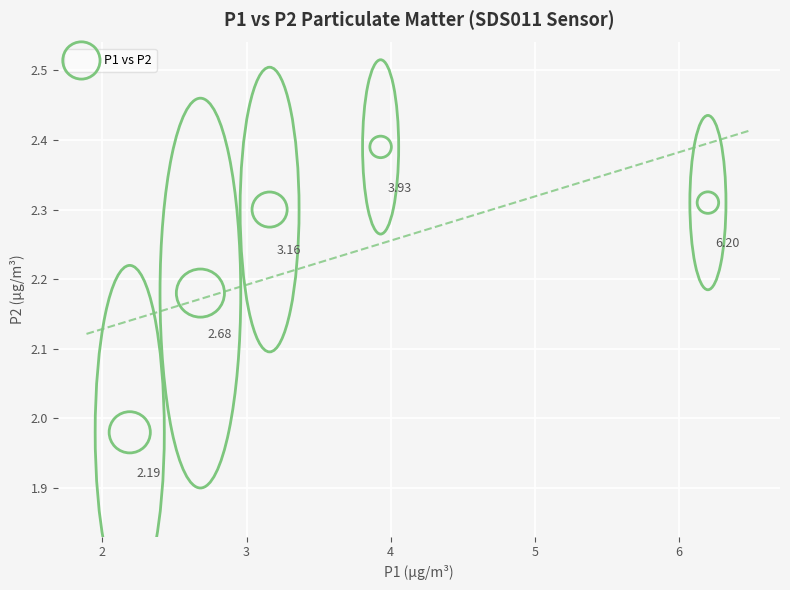

What is the range of Y values (max minus min)?

0.4